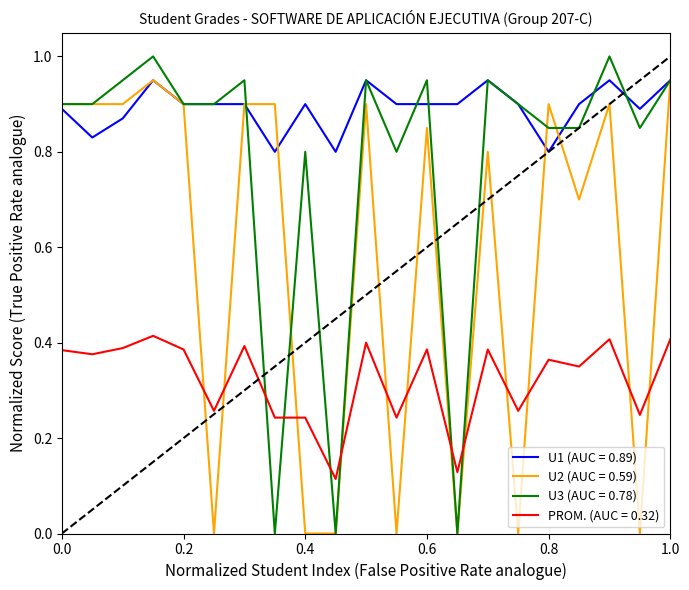

Does the chart have visible grid lines?

No